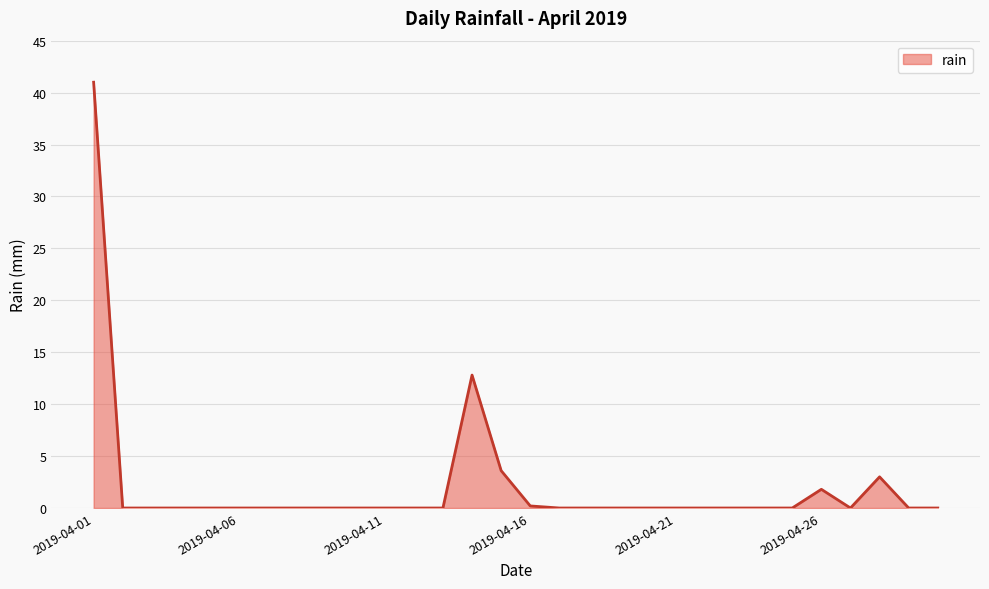

Reading right to left, transcribe all the data shown in this chart.

0.0	0.0	3.0	0.0	1.8	0.0	0.0	0.0	0.0	0.0	0.0	0.0	0.0	0.0	0.2	3.6	12.8	0.0	0.0	0.0	0.0	0.0	0.0	0.0	0.0	0.0	0.0	0.0	0.0	41.0